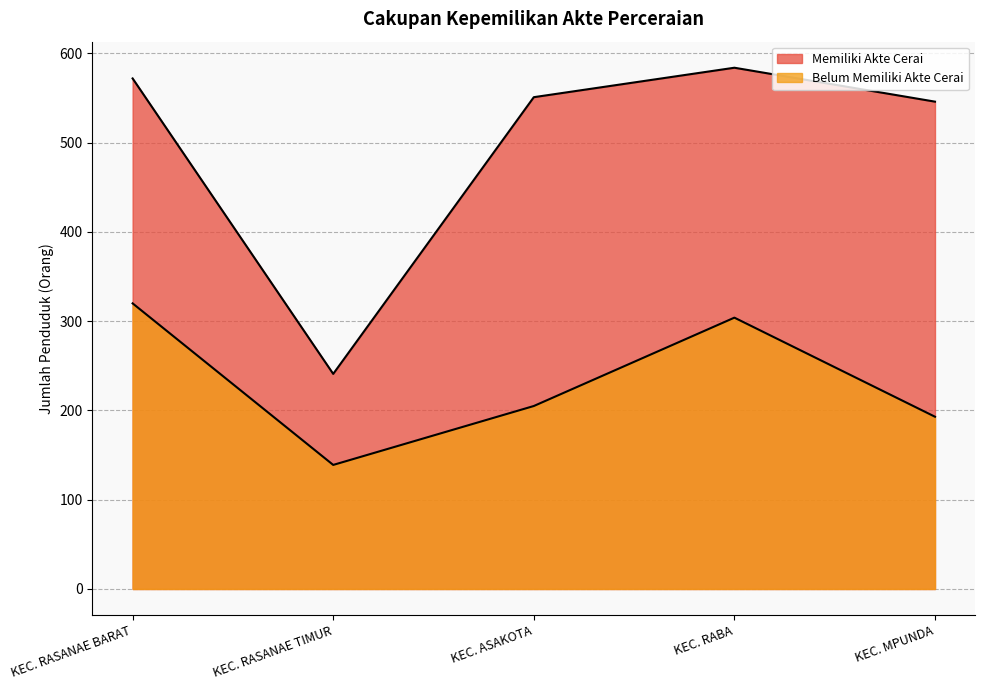

The Belum Memiliki Akte Cerai series shows 146 at KEC. RABA. True or false?

False